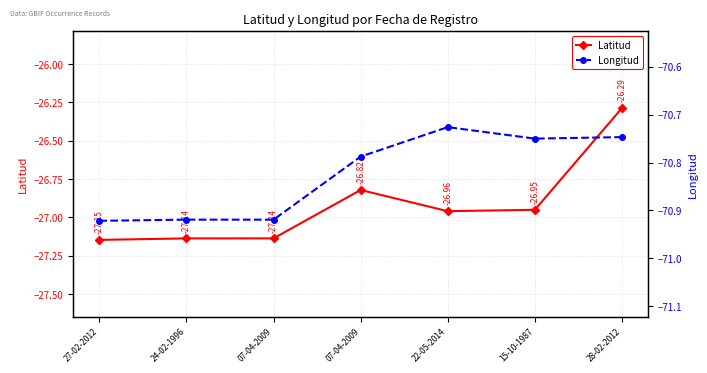

Does the chart have visible grid lines?

Yes